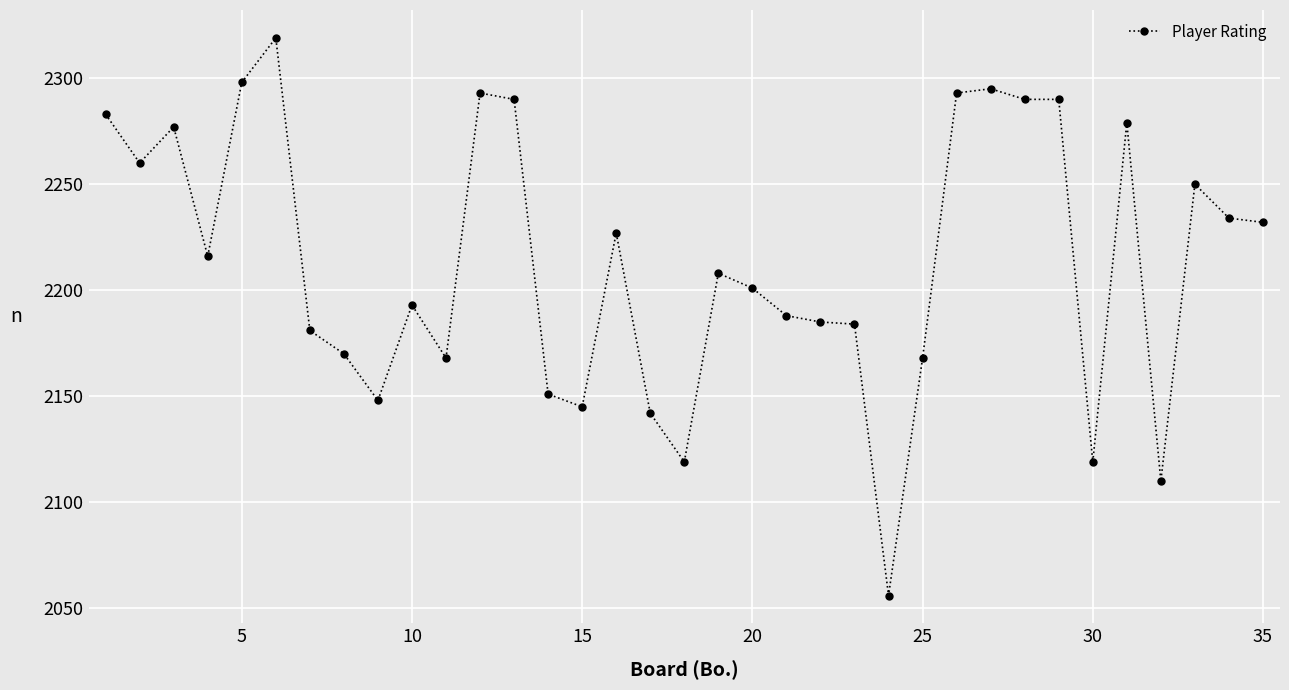

What is the value of the 10th point from the left?

2193